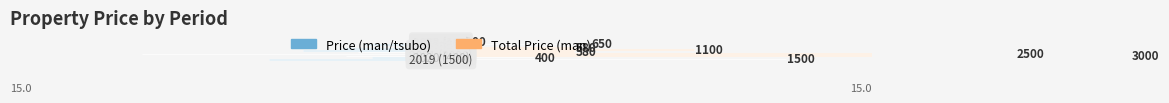

What is the difference between the second highest and second lowest values in the Price (man/tsubo) series?

5.5